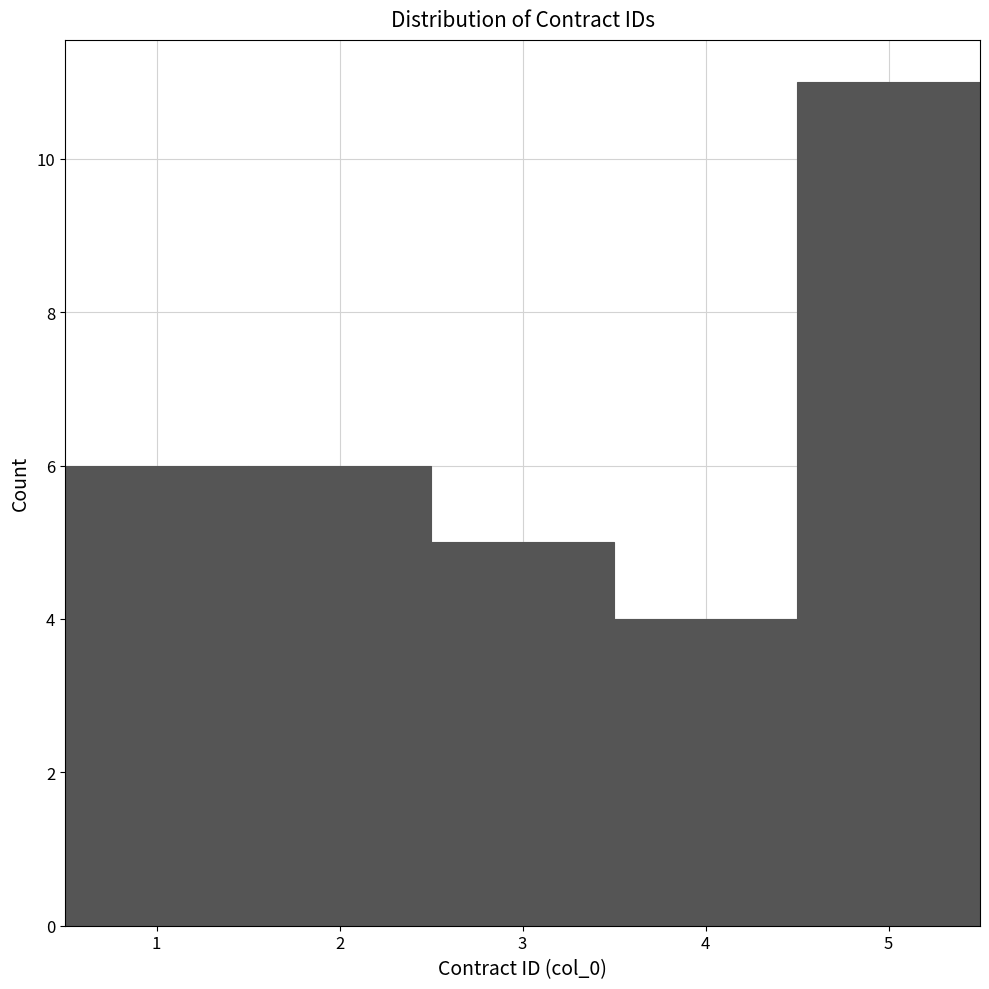

Over which range of the x-axis is the bar tallest?

4.5 to 5.5